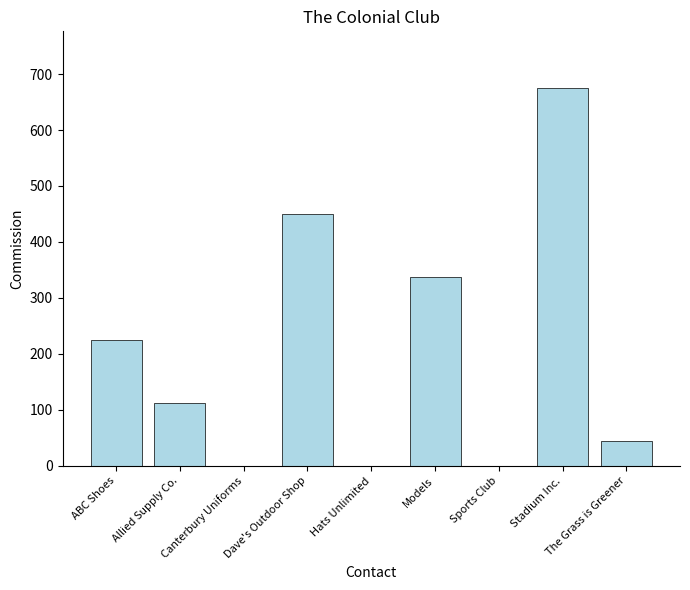

What is the sum of all values?

1845.0